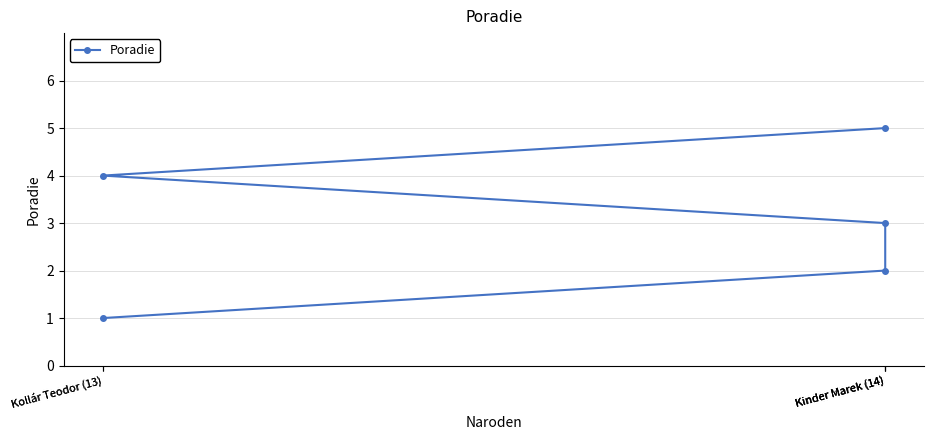

What is the change in value from Kinder Marek (14) to Kinder Marek (14)?

+2